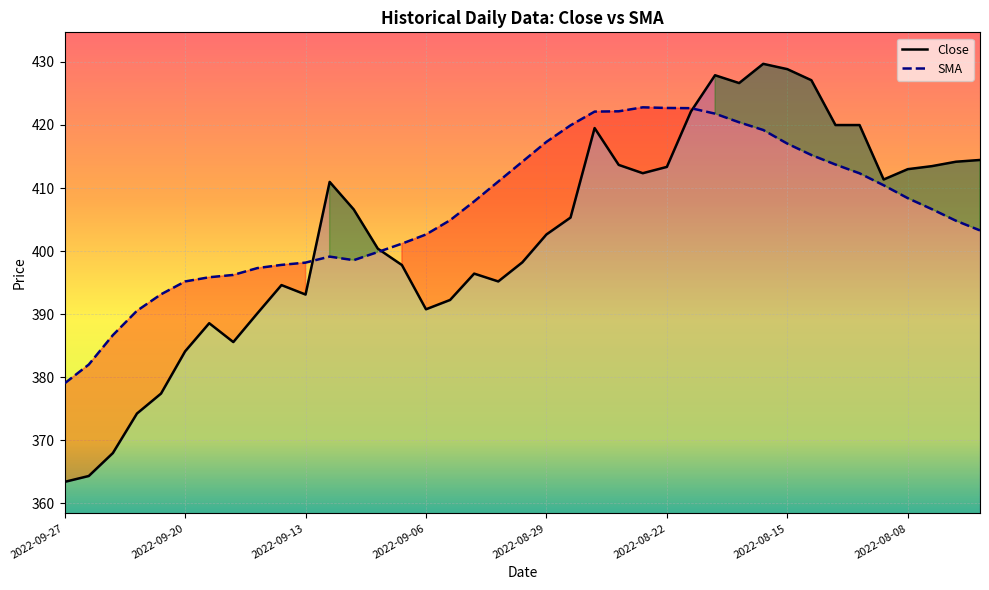

At which category does the chart reach its minimum across all series?

2022-09-27